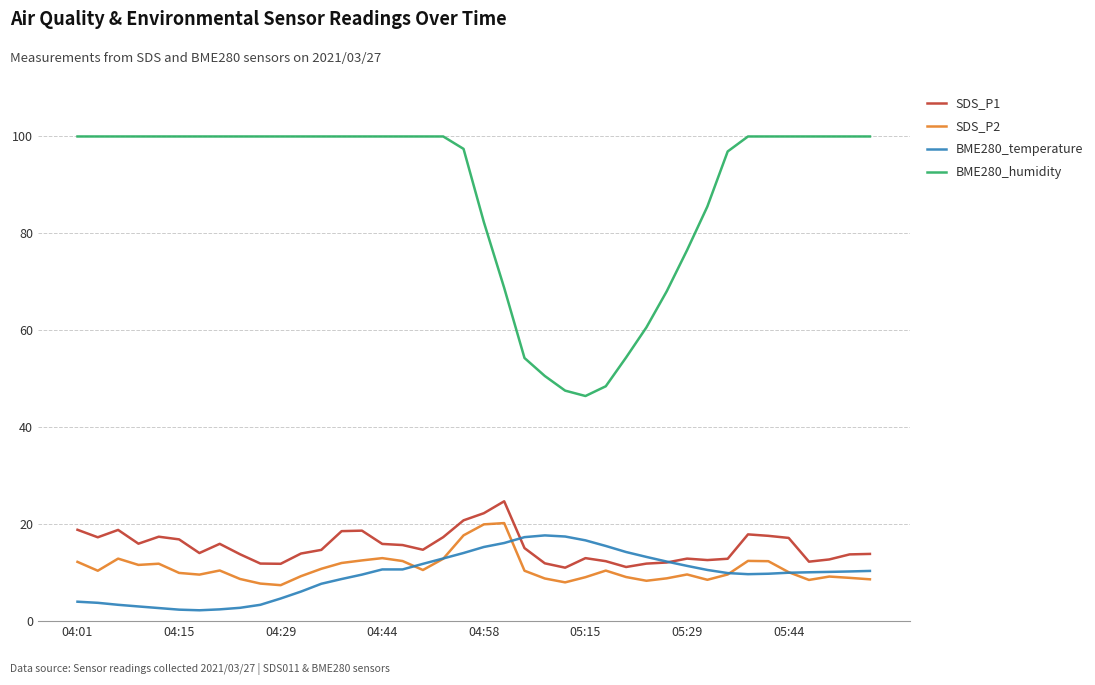

What is the maximum value for SDS_P1?

24.7